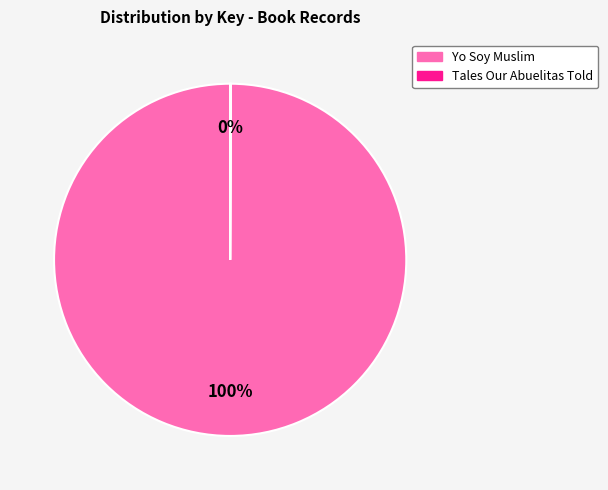

True or false: Yo Soy Muslim accounts for 100% of the total.

True